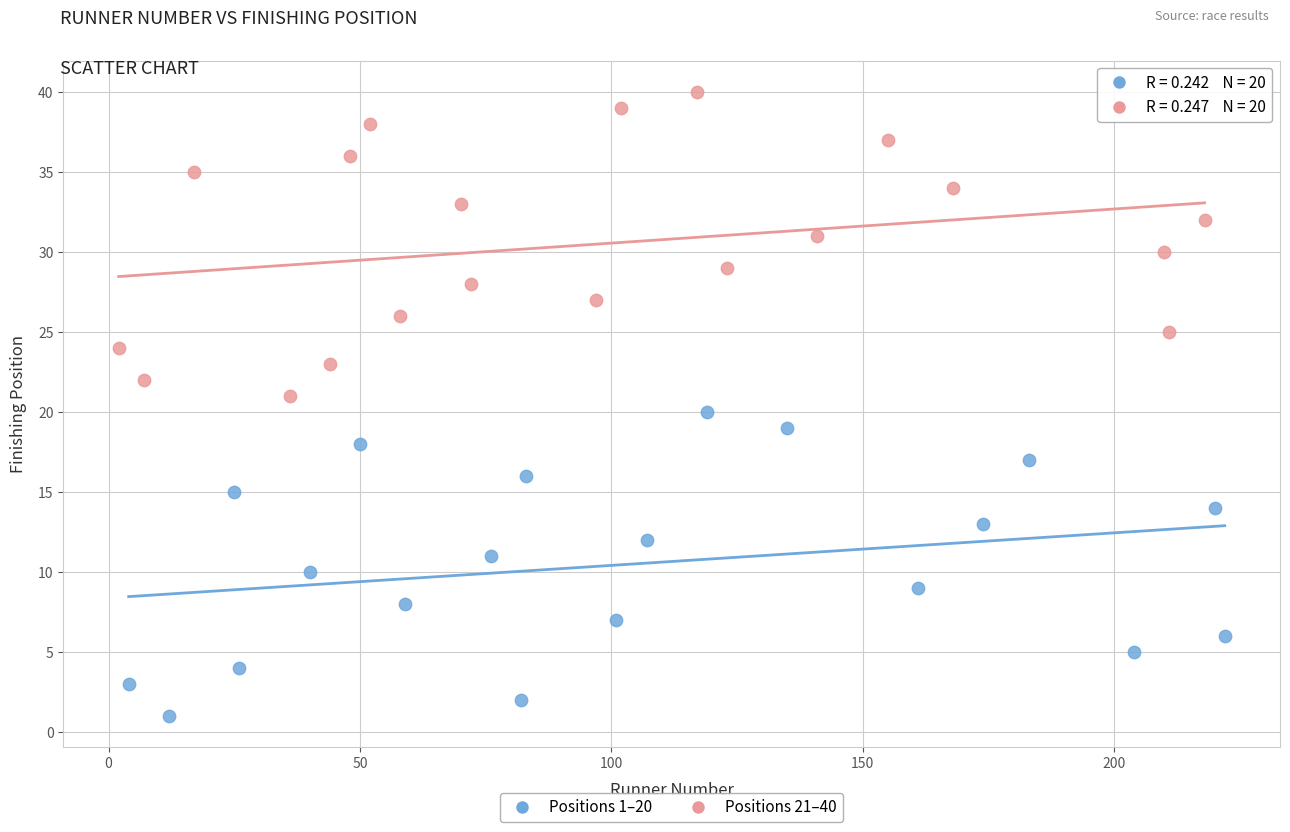

Which series reaches the maximum Y coordinate?

Positions 21–40